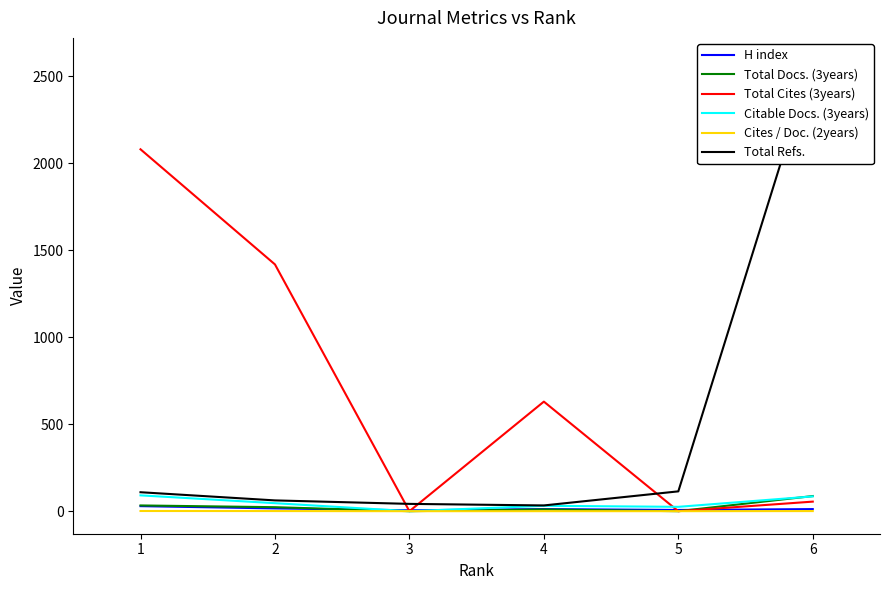

Is it true that Total Docs. (3years) equals 23.0 at 2?

True